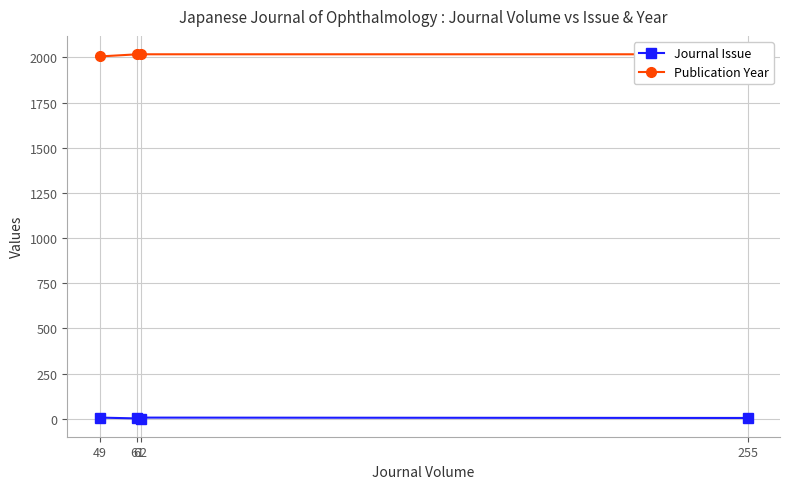

What is the label of the 1st point from the left?

49